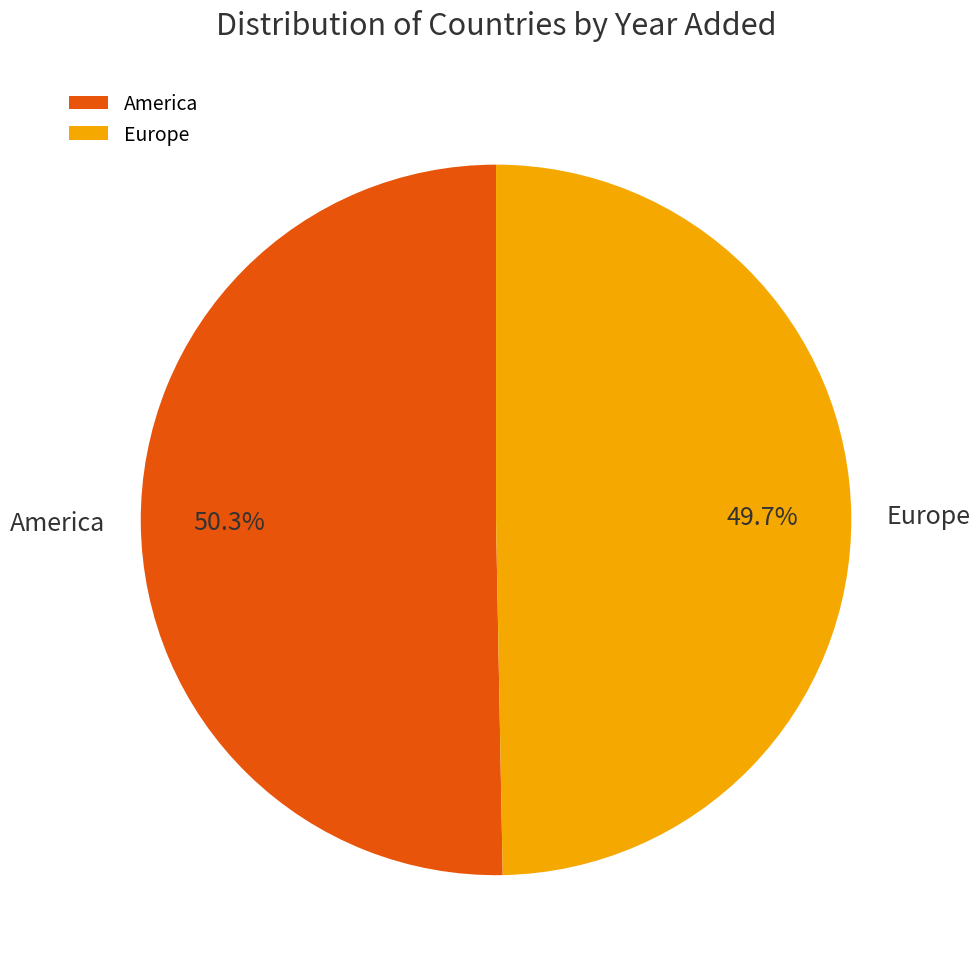

Combined, do Europe and America account for over 50%?

Yes